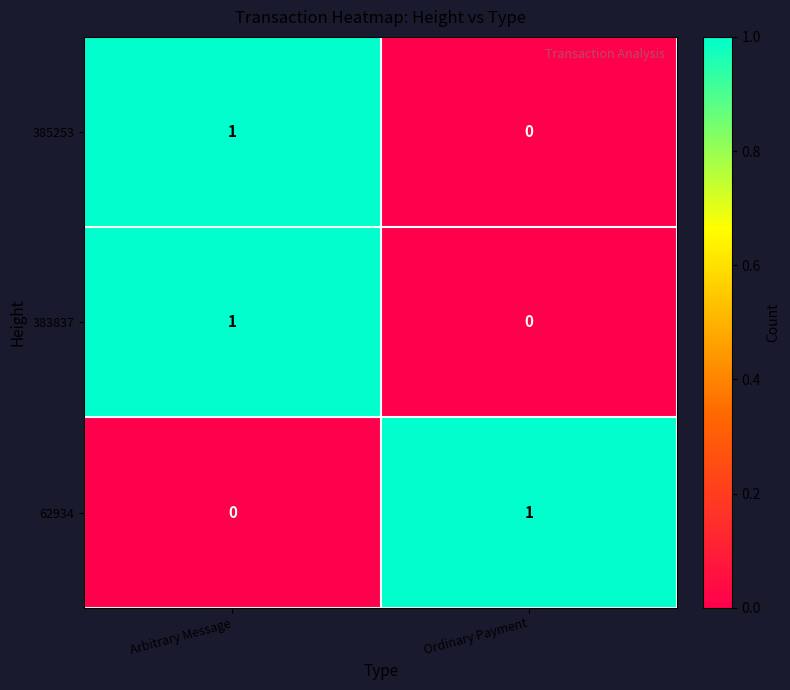

At which category is the sum across all series the highest?

Arbitrary Message